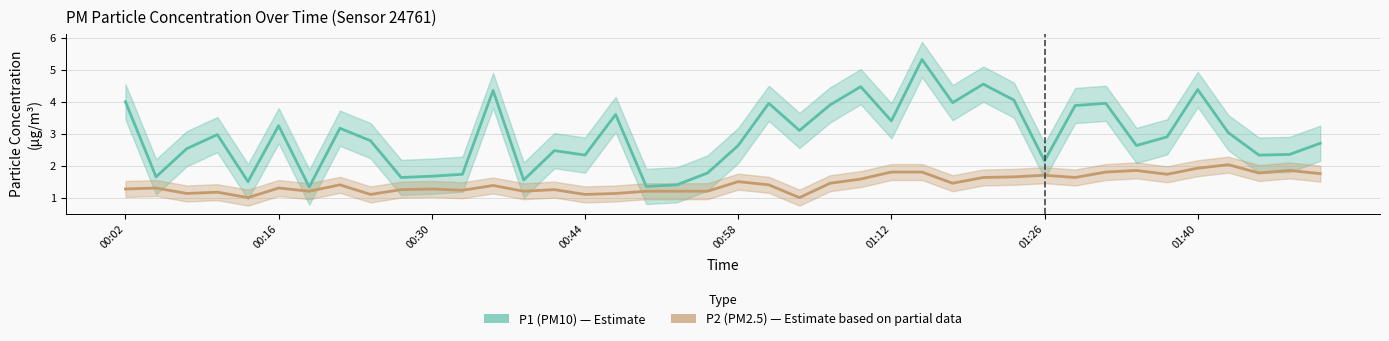

Rank the categories by P1 (PM10) value from lowest to highest.

01:26, 17, 18, 00:58, 13, 9, 00:16, 10, 11, 19, 30, 15, 37, 38, 14, 00:30, 20, 33, 39, 8, 34, 00:44, 36, 22, 01:40, 01:12, 25, 16, 31, 23, 21, 32, 27, 00:02, 29, 12, 35, 24, 28, 26